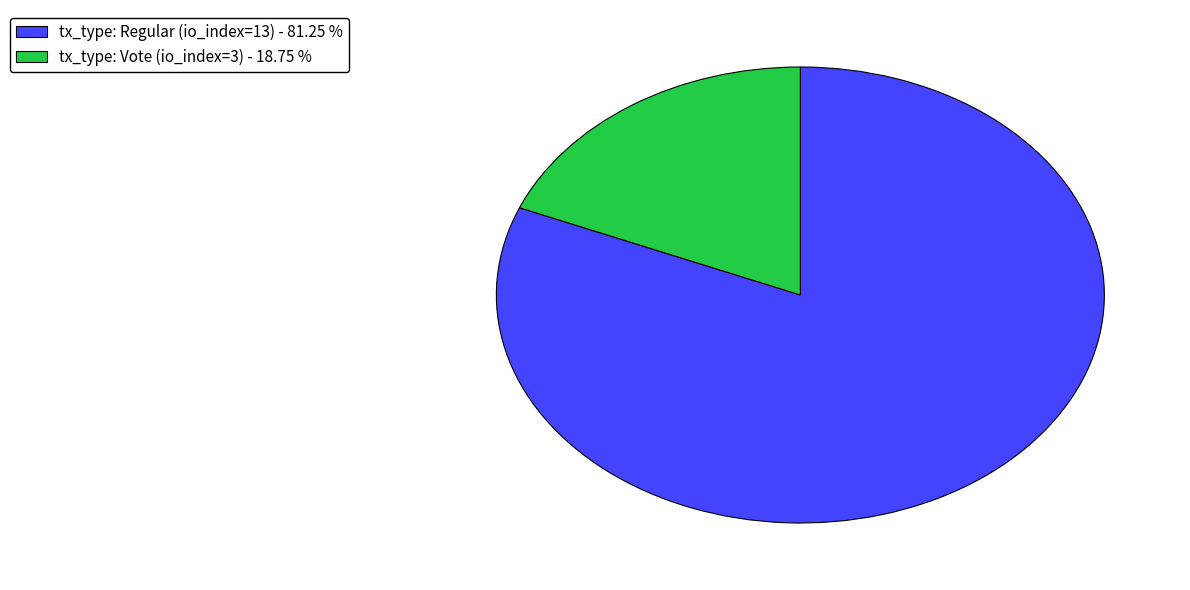

Is tx_type: Vote (io_index=3) the majority of the pie?

No